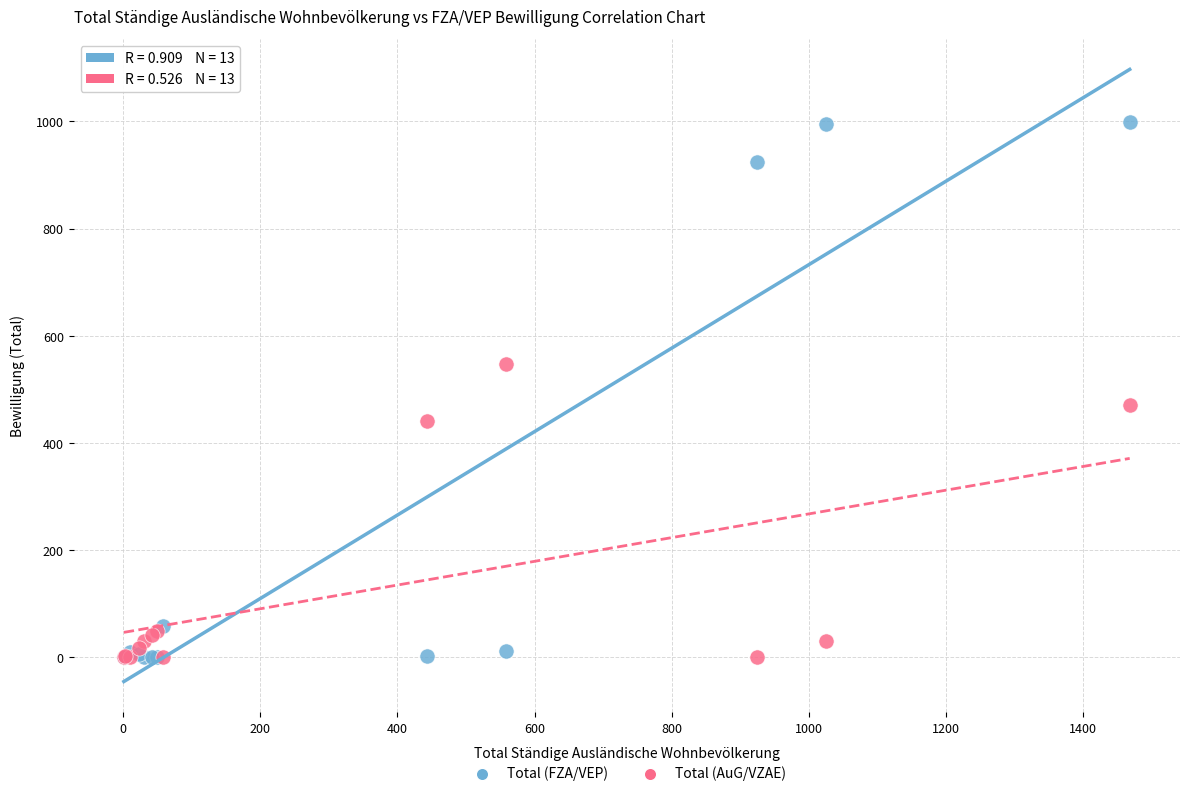

Across all series, what Y value is closest to 499?

470